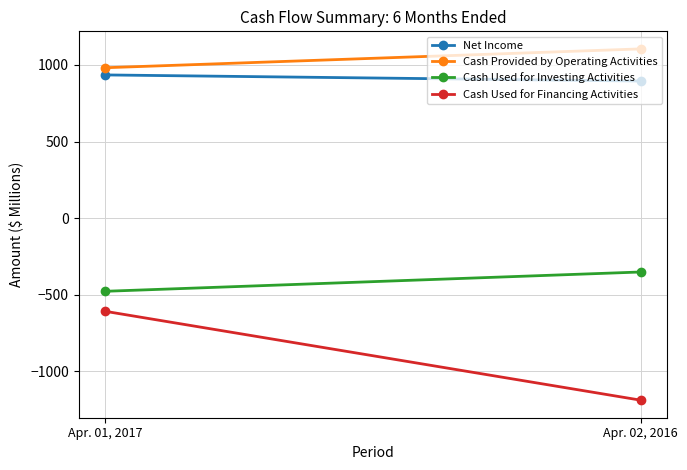

What value does the Cash Used for Financing Activities series have at Apr. 01, 2017, to the nearest 10?

-610